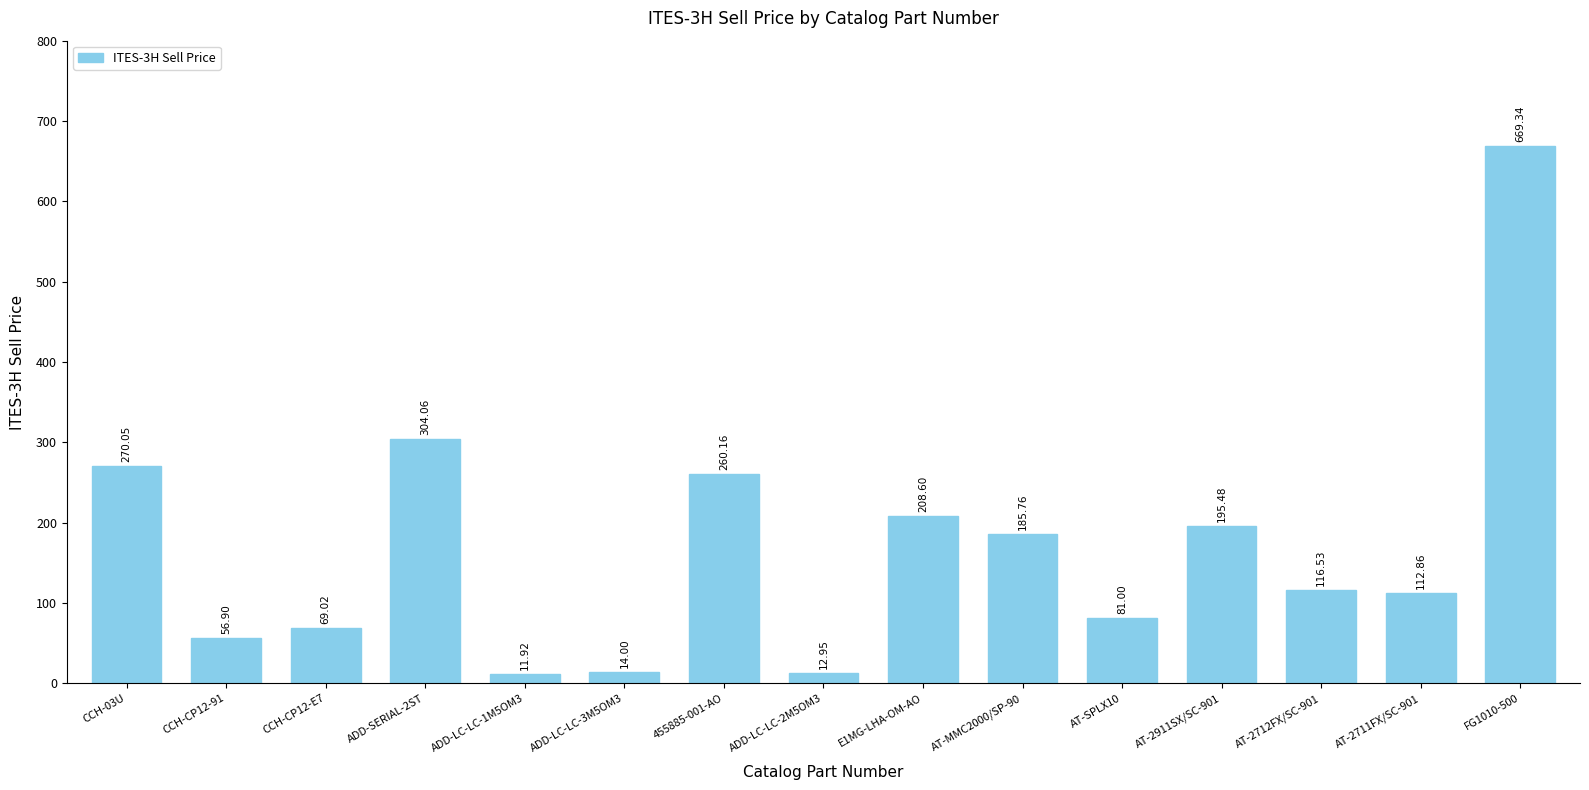

What is the minimum value shown in the chart?

11.9